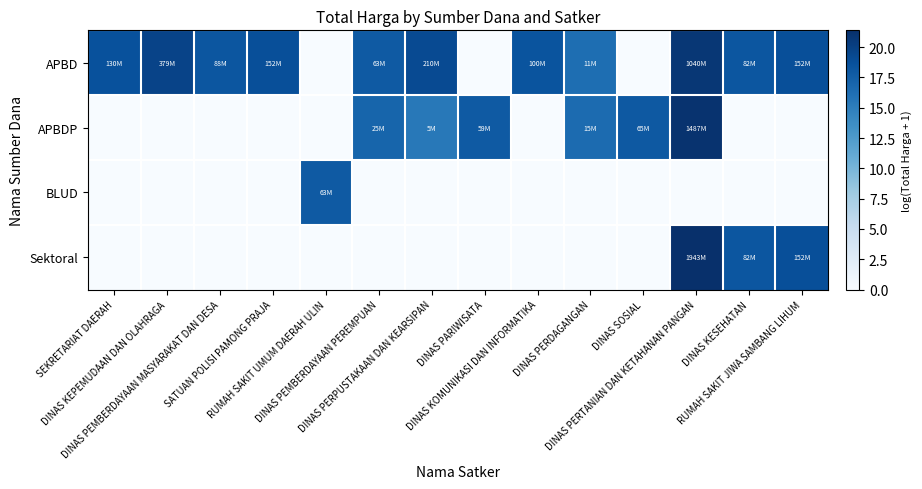

Reading right to left, list all the values displayed in this chart.

APBD: RUMAH SAKIT JIWA SAMBANG LIHUM=18.8	DINAS KESEHATAN=18.2	DINAS PERTANIAN DAN KETAHANAN PANGAN=20.8	DINAS SOSIAL=0.0	DINAS PERDAGANGAN=16.2	DINAS KOMUNIKASI DAN INFORMATIKA=18.4	DINAS PARIWISATA=0.0	DINAS PERPUSTAKAAN DAN KEARSIPAN=19.2	DINAS PEMBERDAYAAN PEREMPUAN=18.0	RUMAH SAKIT UMUM DAERAH ULIN=0.0	SATUAN POLISI PAMONG PRAJA=18.8	DINAS PEMBERDAYAAN MASYARAKAT DAN DESA=18.3	DINAS KEPEMUDAAN DAN OLAHRAGA=19.8	SEKRETARIAT DAERAH=18.7
APBDP: RUMAH SAKIT JIWA SAMBANG LIHUM=0.0	DINAS KESEHATAN=0.0	DINAS PERTANIAN DAN KETAHANAN PANGAN=21.1	DINAS SOSIAL=18.0	DINAS PERDAGANGAN=16.5	DINAS KOMUNIKASI DAN INFORMATIKA=0.0	DINAS PARIWISATA=17.9	DINAS PERPUSTAKAAN DAN KEARSIPAN=15.4	DINAS PEMBERDAYAAN PEREMPUAN=17.0	RUMAH SAKIT UMUM DAERAH ULIN=0.0	SATUAN POLISI PAMONG PRAJA=0.0	DINAS PEMBERDAYAAN MASYARAKAT DAN DESA=0.0	DINAS KEPEMUDAAN DAN OLAHRAGA=0.0	SEKRETARIAT DAERAH=0.0
BLUD: RUMAH SAKIT JIWA SAMBANG LIHUM=0.0	DINAS KESEHATAN=0.0	DINAS PERTANIAN DAN KETAHANAN PANGAN=0.0	DINAS SOSIAL=0.0	DINAS PERDAGANGAN=0.0	DINAS KOMUNIKASI DAN INFORMATIKA=0.0	DINAS PARIWISATA=0.0	DINAS PERPUSTAKAAN DAN KEARSIPAN=0.0	DINAS PEMBERDAYAAN PEREMPUAN=0.0	RUMAH SAKIT UMUM DAERAH ULIN=18.0	SATUAN POLISI PAMONG PRAJA=0.0	DINAS PEMBERDAYAAN MASYARAKAT DAN DESA=0.0	DINAS KEPEMUDAAN DAN OLAHRAGA=0.0	SEKRETARIAT DAERAH=0.0
Sektoral: RUMAH SAKIT JIWA SAMBANG LIHUM=18.8	DINAS KESEHATAN=18.2	DINAS PERTANIAN DAN KETAHANAN PANGAN=21.4	DINAS SOSIAL=0.0	DINAS PERDAGANGAN=0.0	DINAS KOMUNIKASI DAN INFORMATIKA=0.0	DINAS PARIWISATA=0.0	DINAS PERPUSTAKAAN DAN KEARSIPAN=0.0	DINAS PEMBERDAYAAN PEREMPUAN=0.0	RUMAH SAKIT UMUM DAERAH ULIN=0.0	SATUAN POLISI PAMONG PRAJA=0.0	DINAS PEMBERDAYAAN MASYARAKAT DAN DESA=0.0	DINAS KEPEMUDAAN DAN OLAHRAGA=0.0	SEKRETARIAT DAERAH=0.0